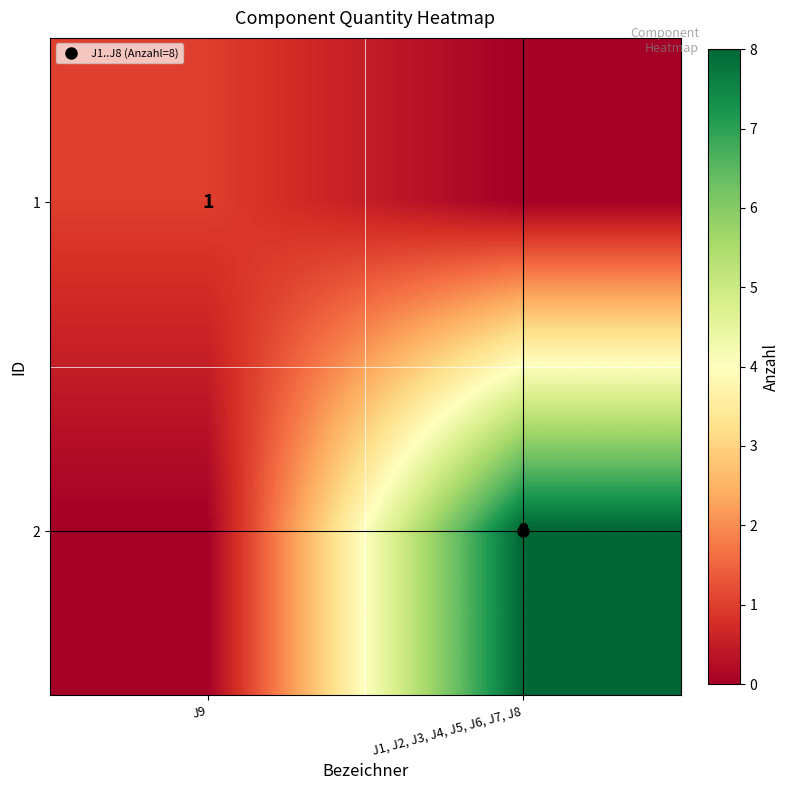

What is the sum of all 1 values?

1